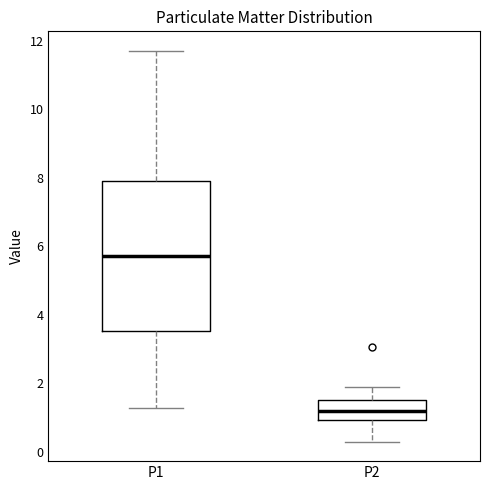

Comparing the boxes themselves (not the whiskers), which one is the tallest?

P1